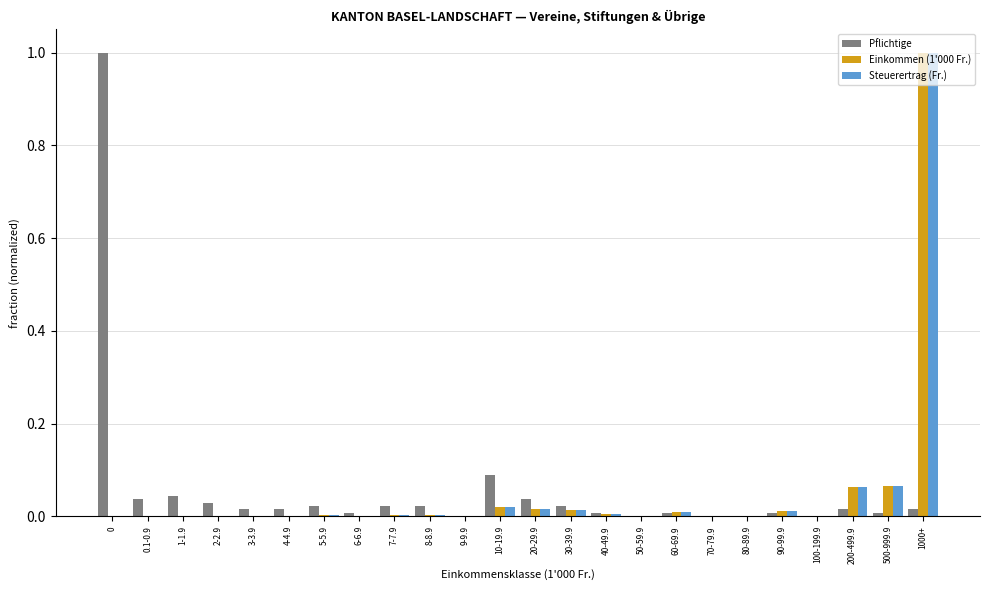

At which category is the sum across all series the highest?

1000+